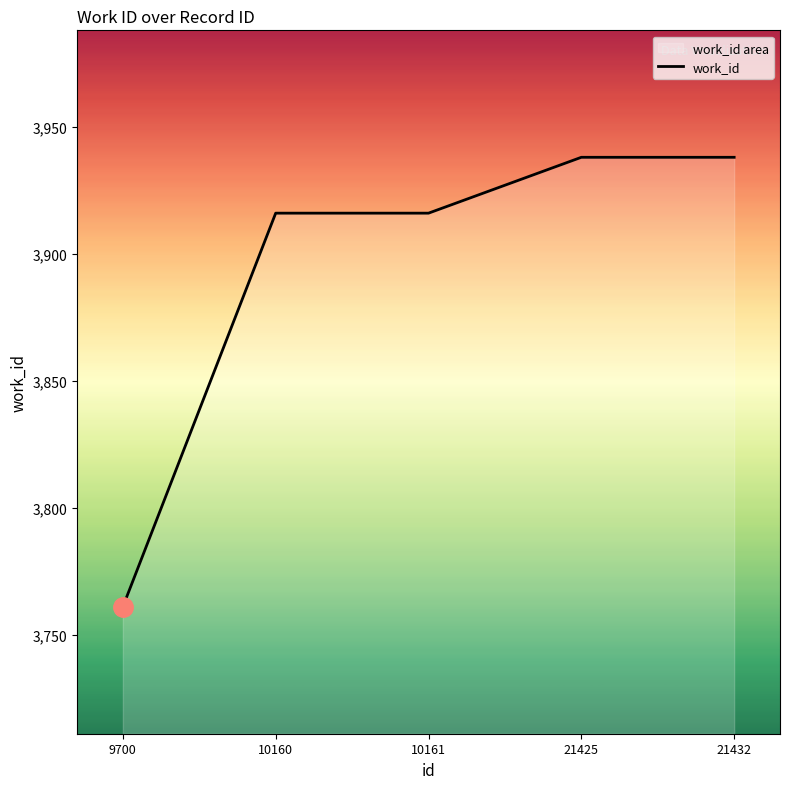

List the labels in order of value, largest first.

21425, 21432, 10160, 10161, 9700